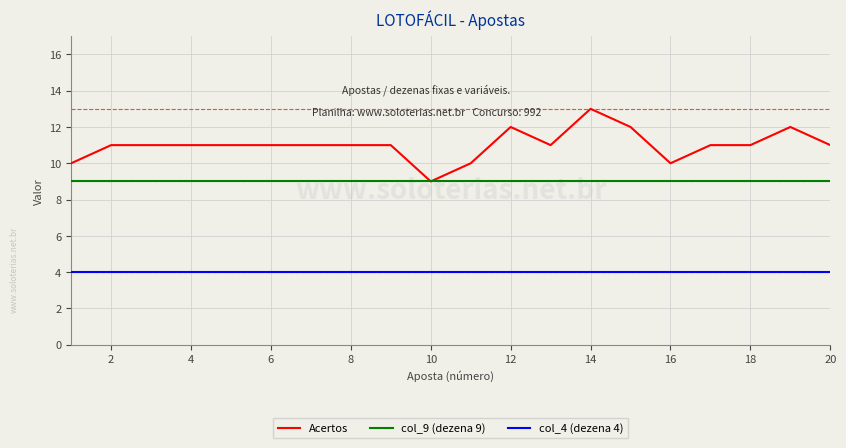

True or false: col_4 (dezena 4) and Acertos intersect in this chart.

False